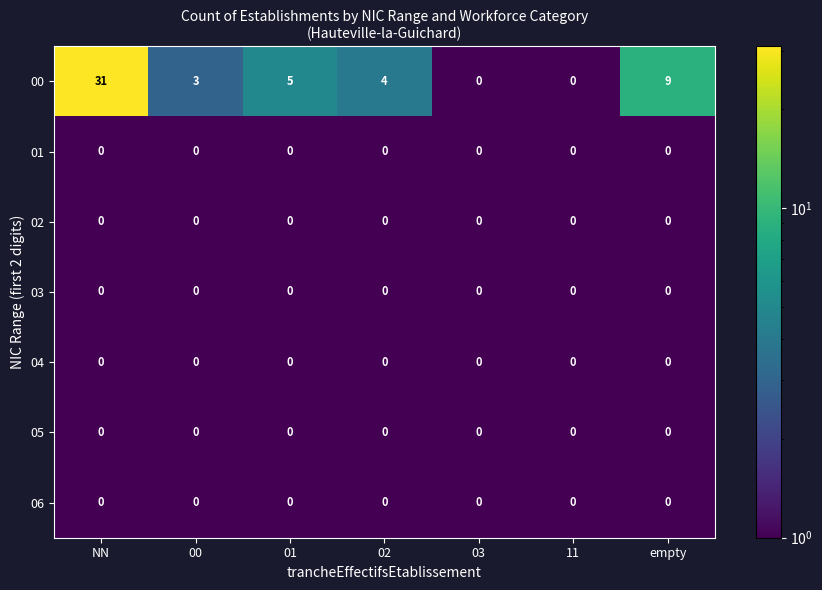

Between 01 and 03, which series saw the biggest shift?

00